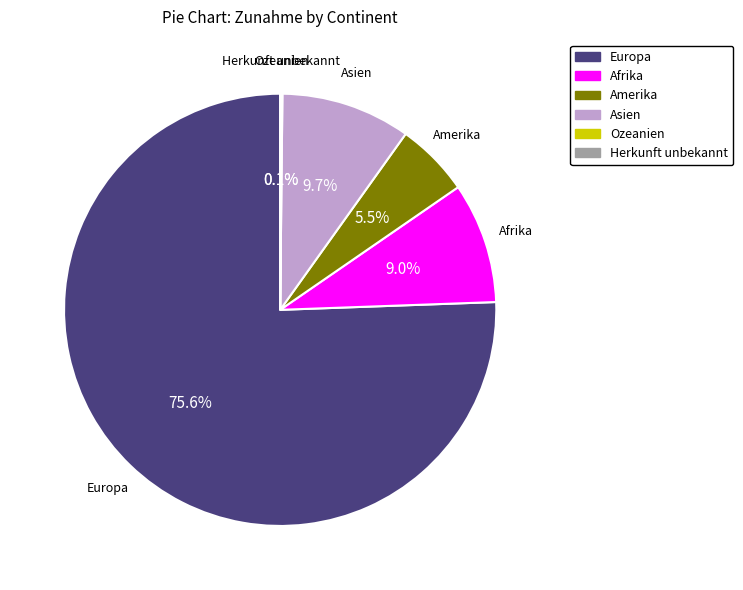

What percentage do Afrika and Europa together represent?

84.6%